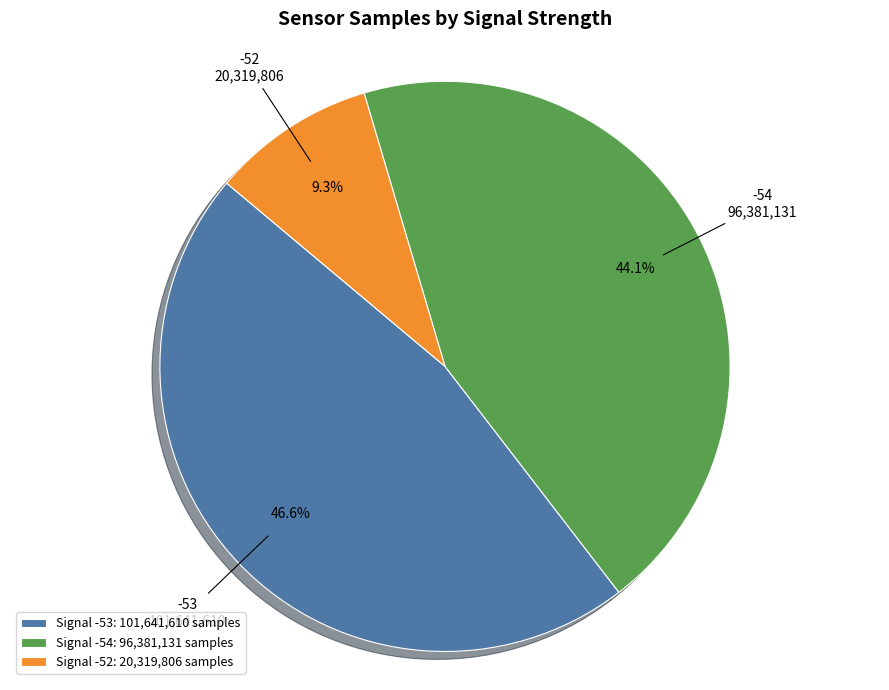

Count the number of slices in the pie.

3